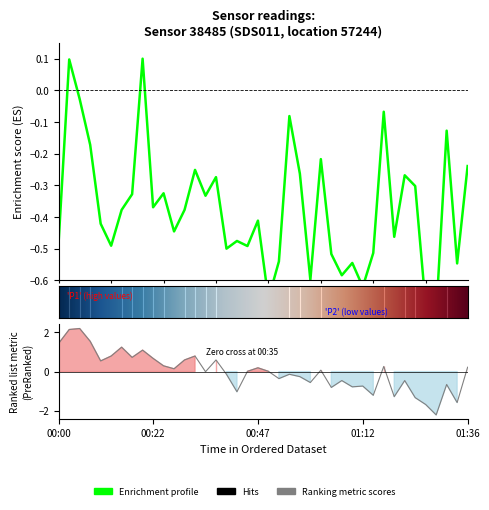

True or false: P1 has a value of -0.5 at 00:00.

True